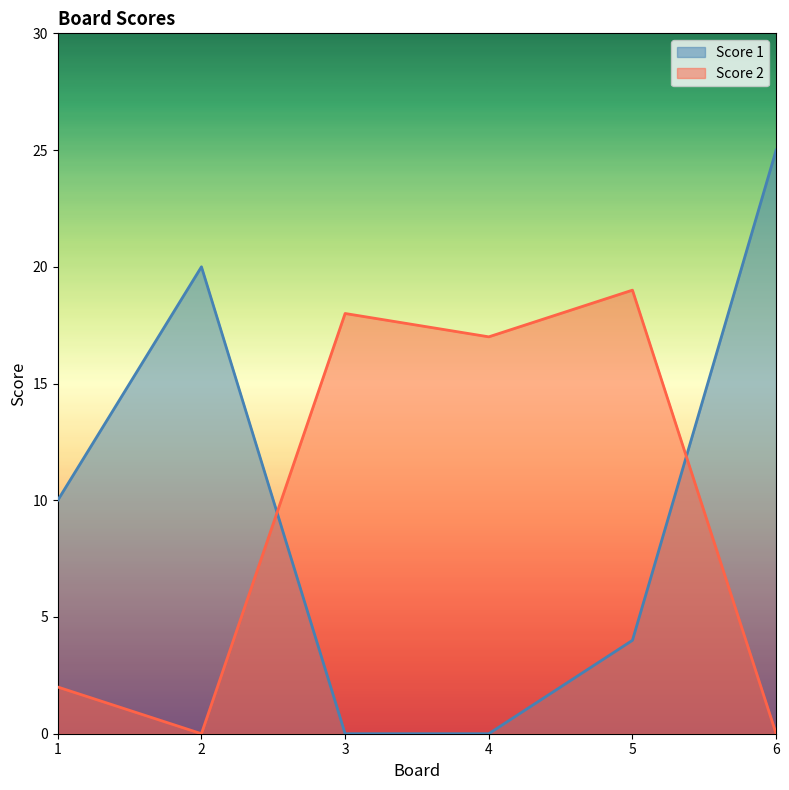

Where do Score 2 and Score 1 first cross each other?

2 and 3